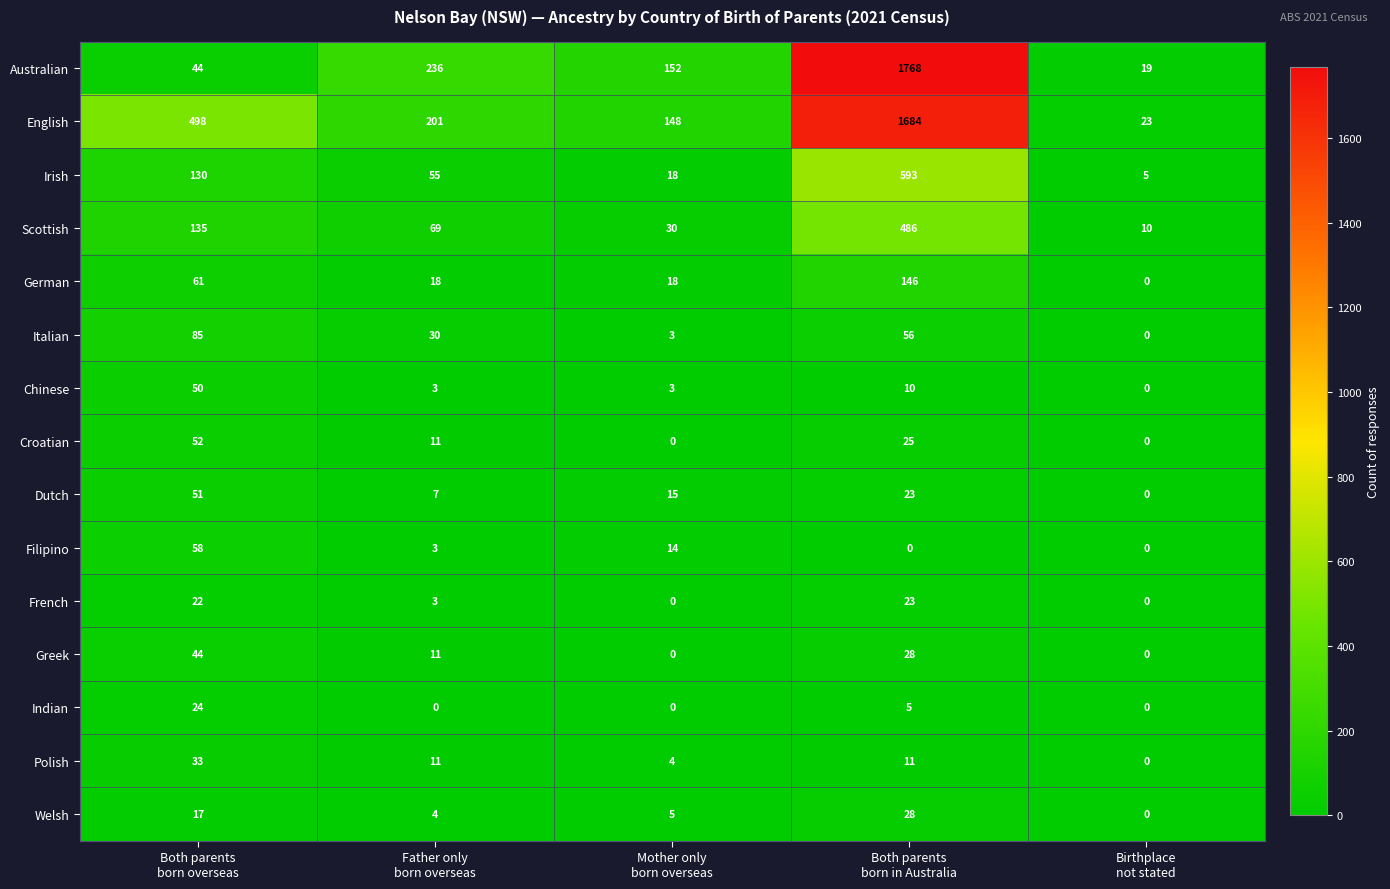

What is the maximum value shown in the chart?

1768